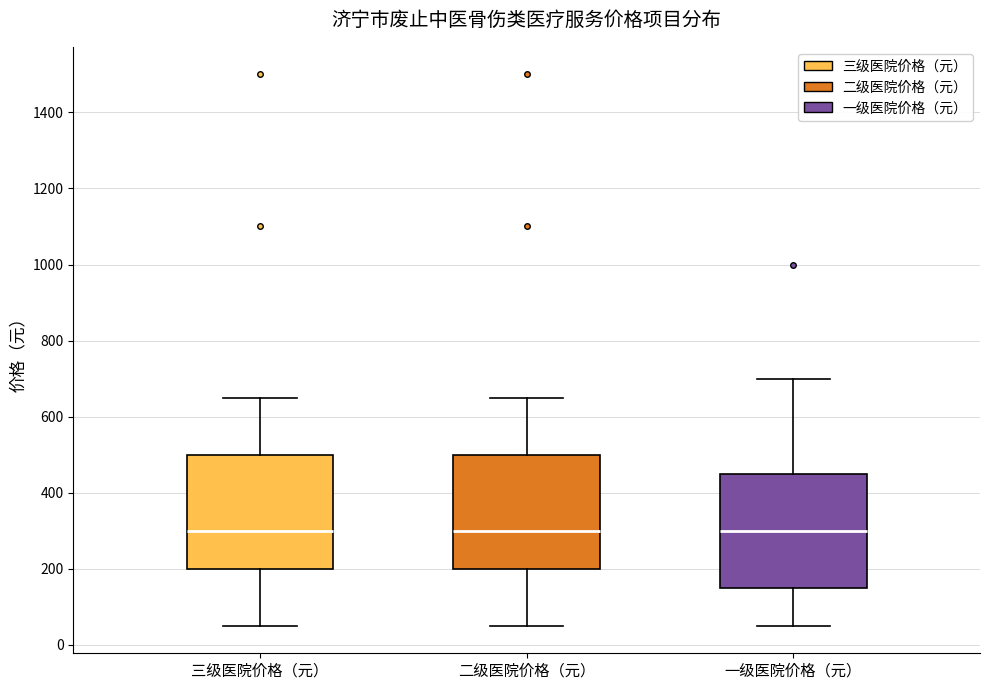

Reading left to right, read every box against the y-axis: the position of its median line, the range the box covers, and the ends of its whiskers. The values are not printed on the chart, so give them approximately, as read against the axis.

三级医院价格（元）: median 300, box 200 to 500, whiskers 60 to 660
二级医院价格（元）: median 300, box 200 to 500, whiskers 60 to 660
一级医院价格（元）: median 300, box 160 to 460, whiskers 60 to 700